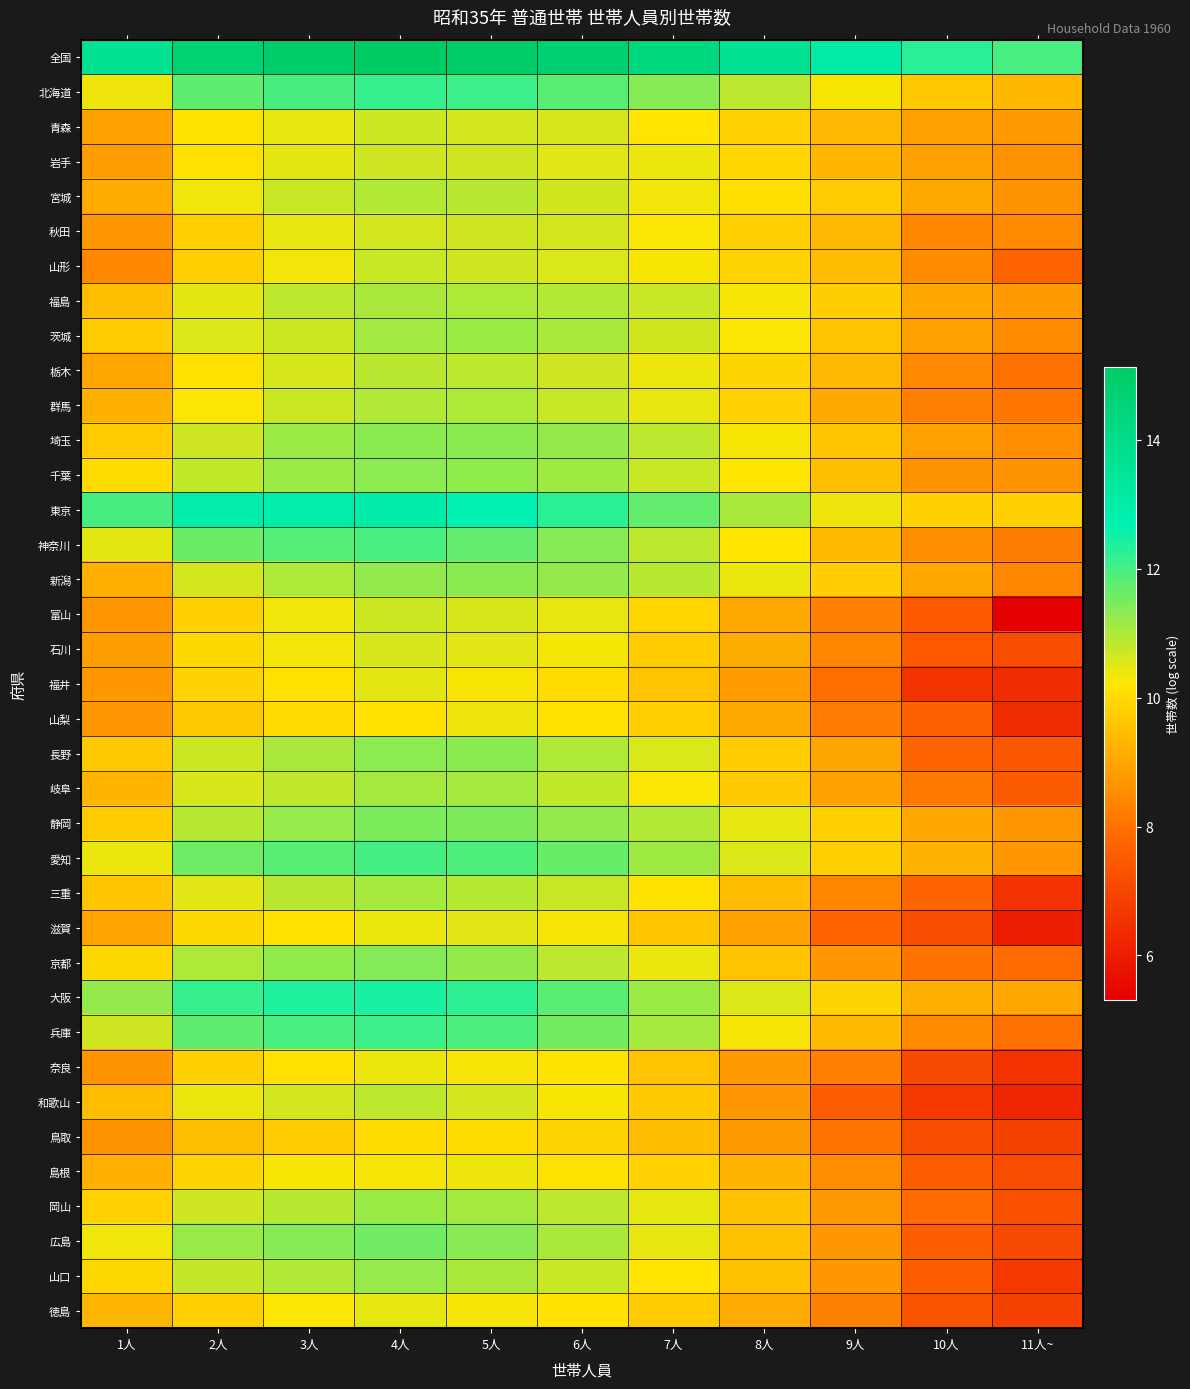

Rank the series by their maximum value, from lowest to highest.

鳥取, 山梨, 島根, 奈良, 徳島, 福井, 滋賀, 石川, 秋田, 岩手, 青森, 富山, 山形, 和歌山, 栃木, 宮城, 群馬, 福島, 岐阜, 三重, 茨城, 岡山, 山口, 千葉, 新潟, 埼玉, 長野, 京都, 静岡, 広島, 神奈川, 愛知, 兵庫, 北海道, 大阪, 東京, 全国